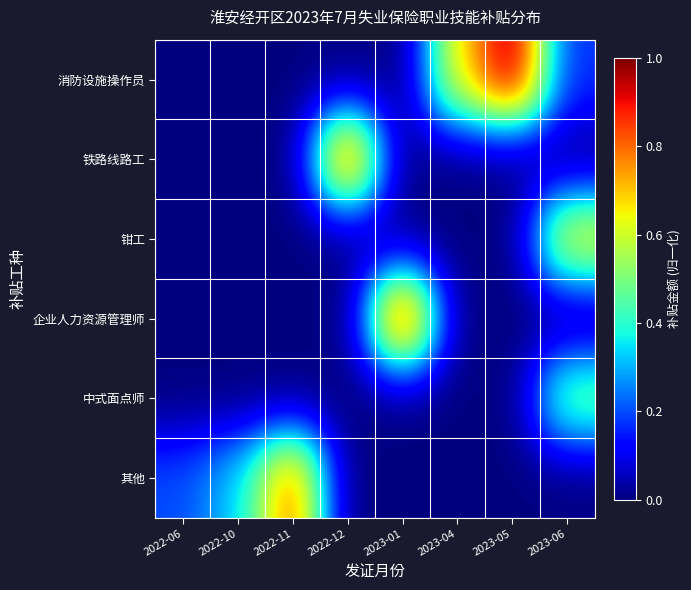

Which series has the largest total across all categories?

消防设施操作员